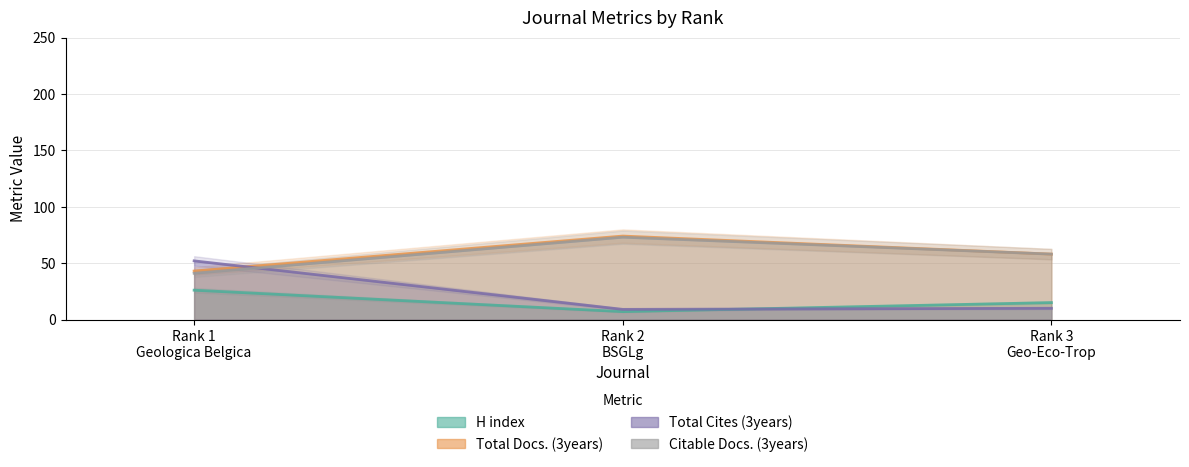

What is the difference between the highest and lowest values at Rank 2
BSGLg?

67